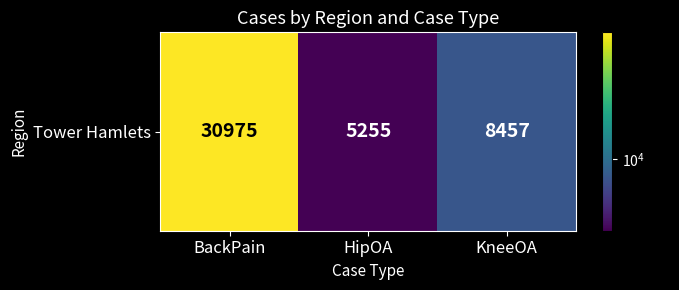

Which category has the lowest value across all series?

HipOA